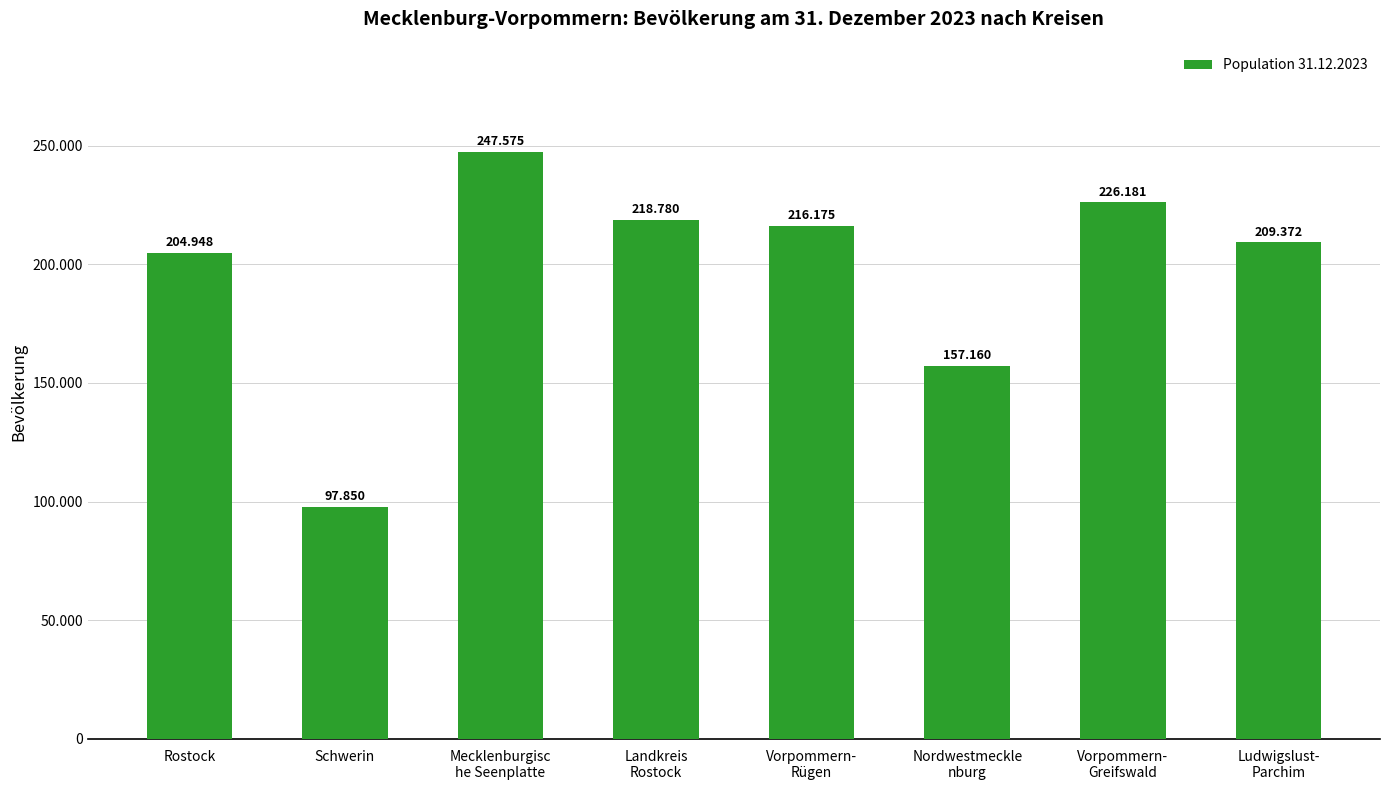

Count the number of categories in the chart.

8